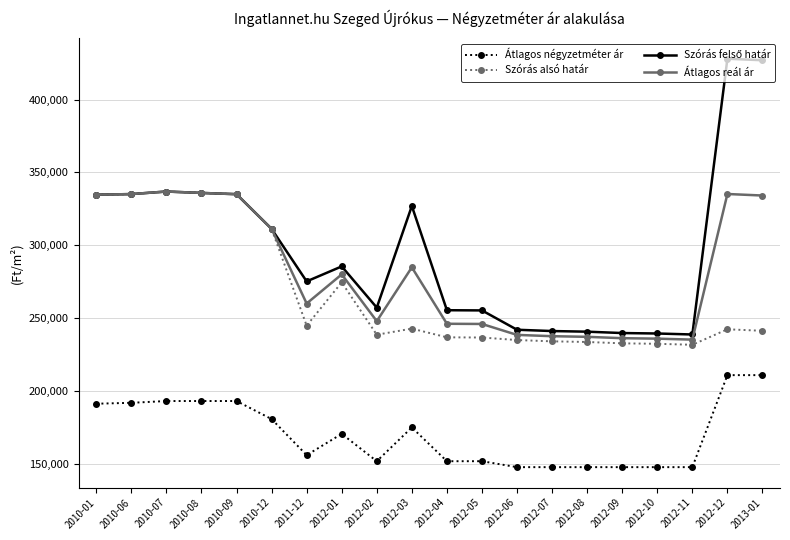

How many lines are shown in the chart?

4